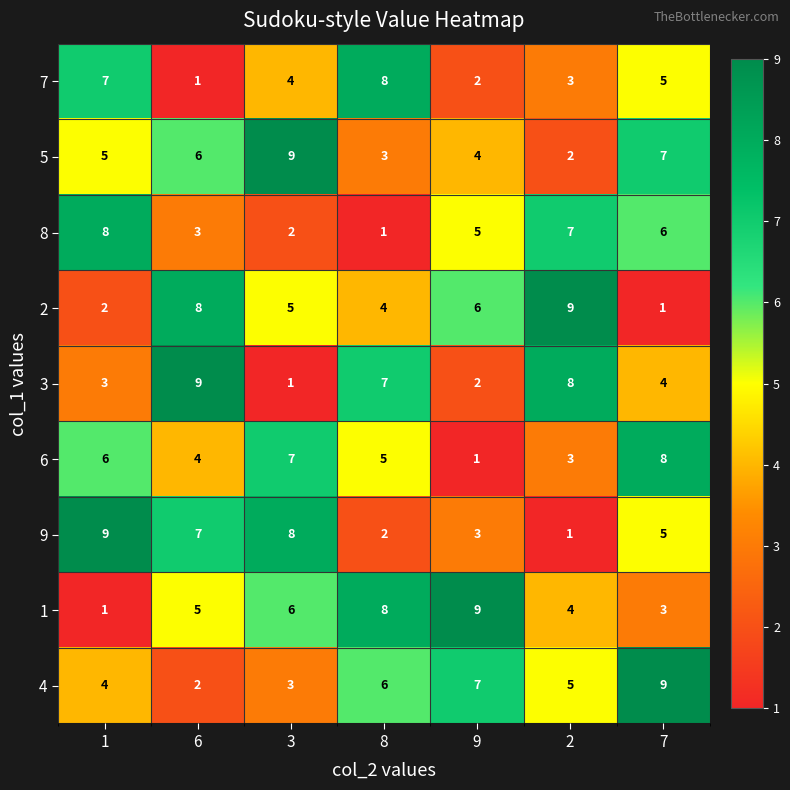

Between 6 and 8, which series saw the biggest shift?

7